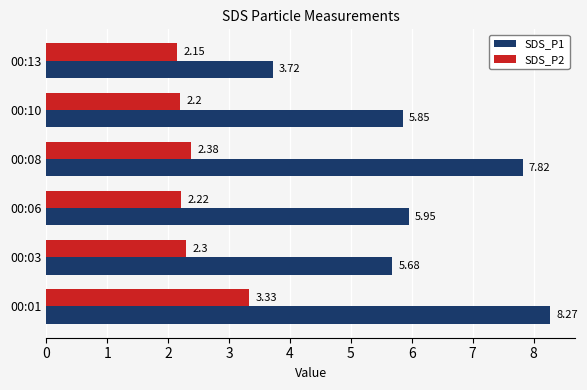

List the labels in order of SDS_P1 value, smallest first.

00:13, 00:03, 00:10, 00:06, 00:08, 00:01